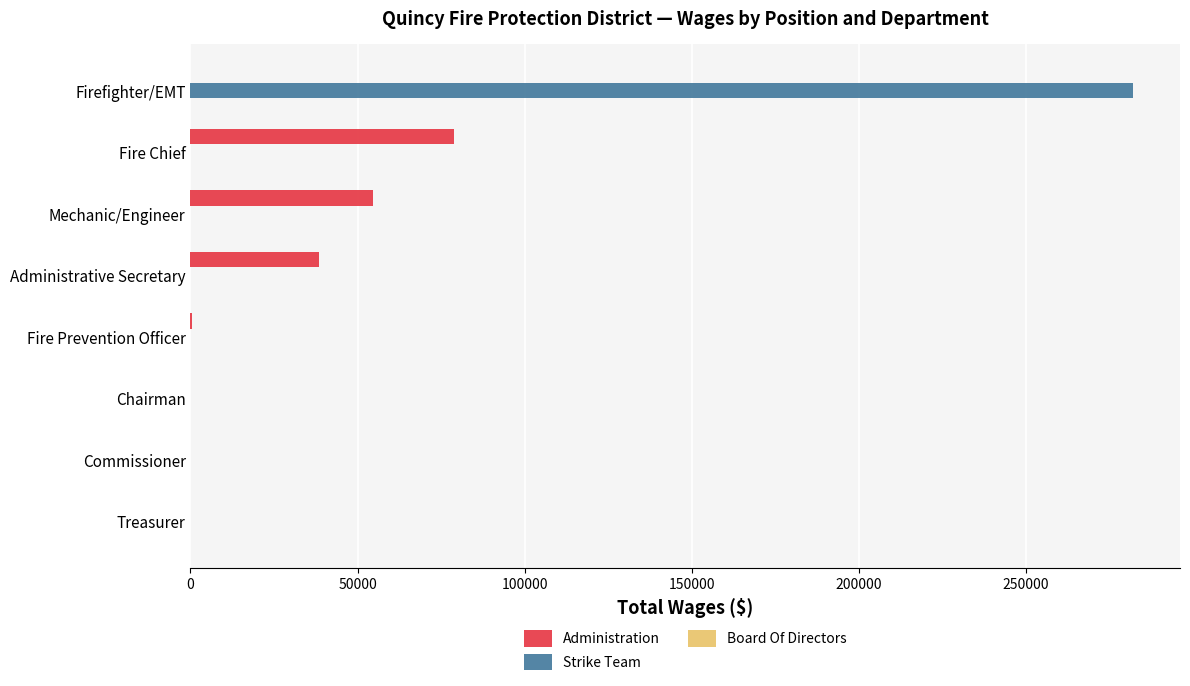

Which series has the largest total across all categories?

Strike Team